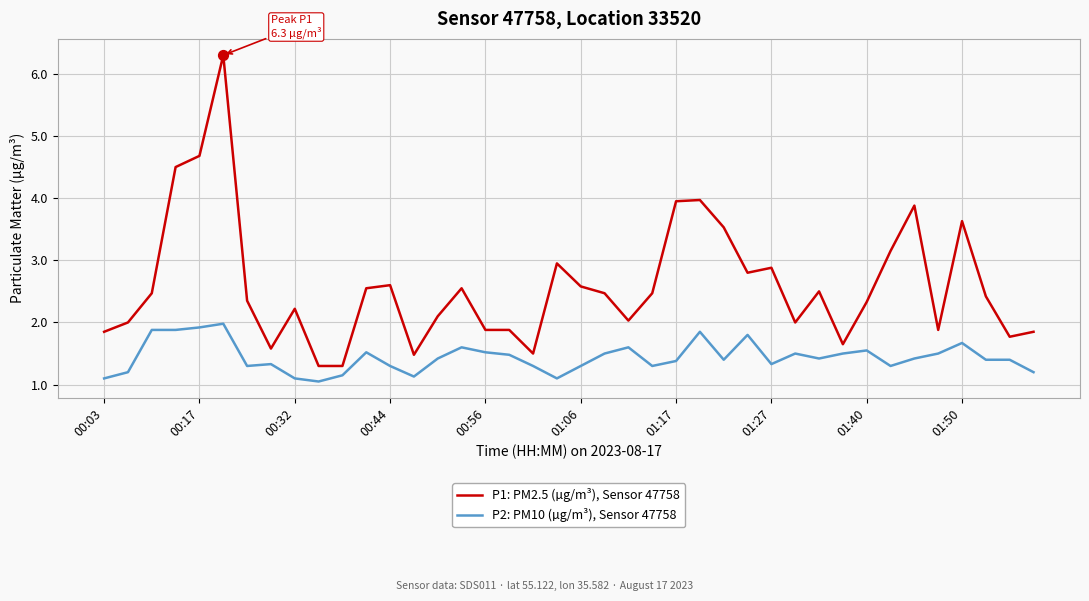

What are all the series names shown in the legend?

P1: PM2.5 (µg/m³), Sensor 47758, P2: PM10 (µg/m³), Sensor 47758